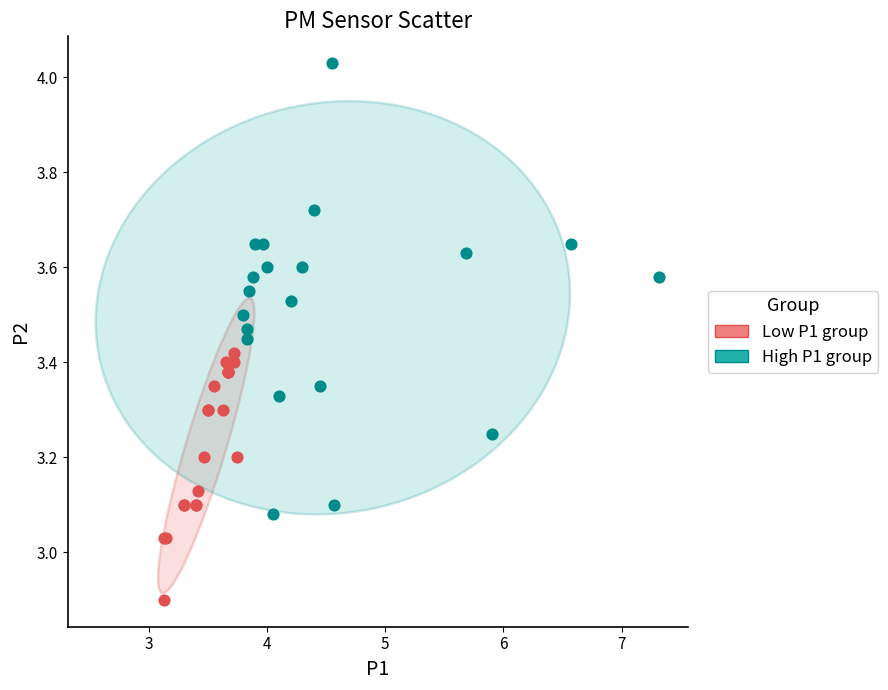

Which series has the largest Y range (max minus min)?

High P1 group